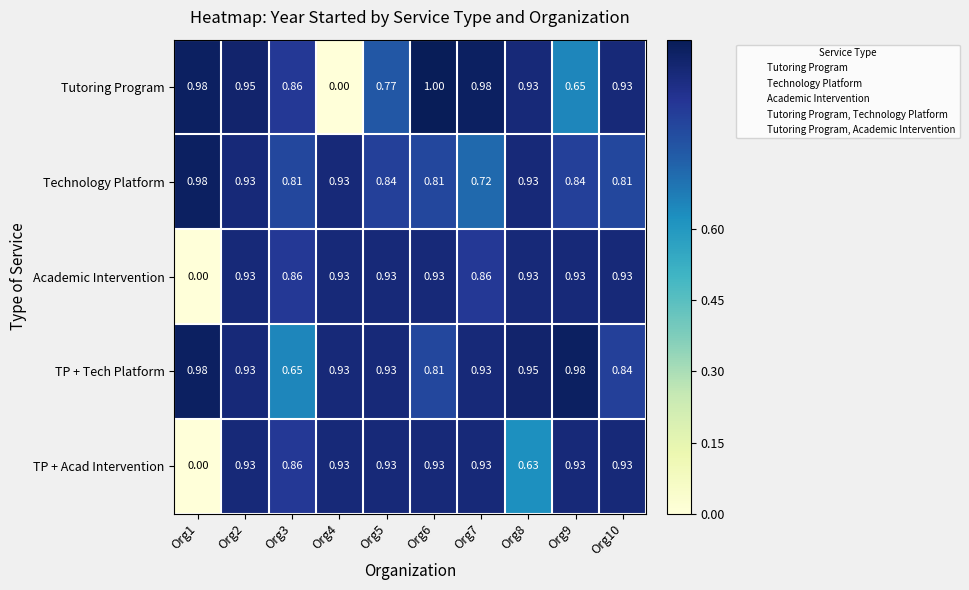

At which category is the sum across all series the highest?

Org2